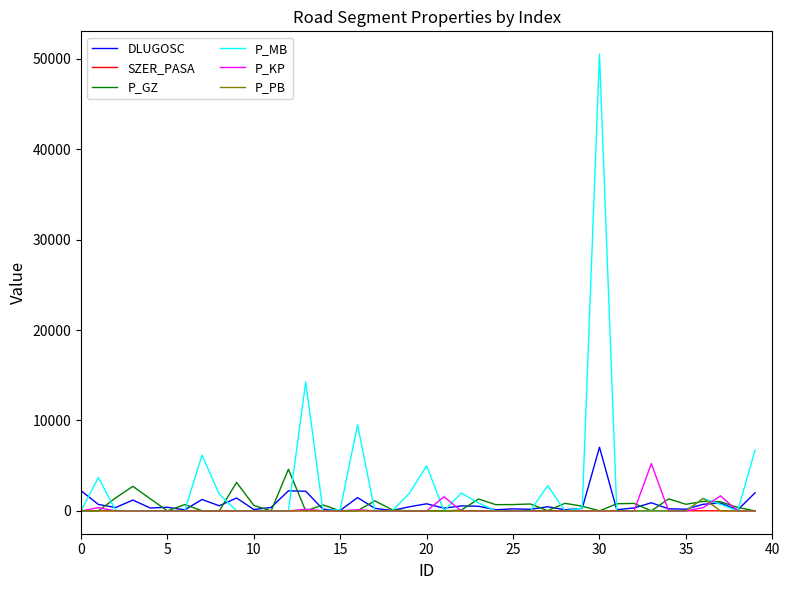

At how many categories does at least one series exceed 7878?

3